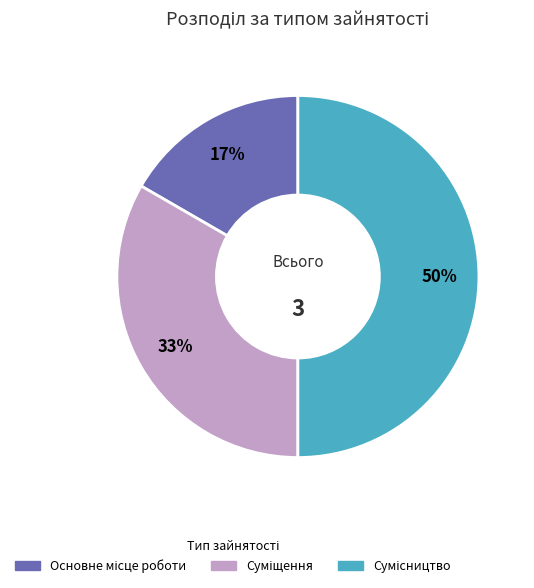

To the nearest percent, what is the average slice percentage?

33%